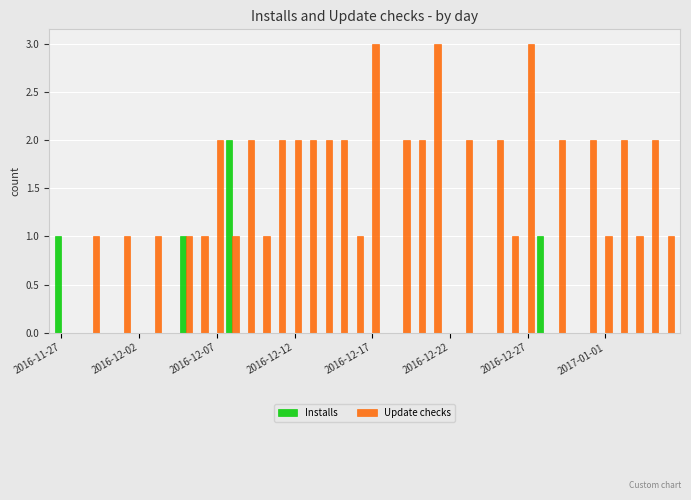

Which series has the largest total across all categories?

Update checks